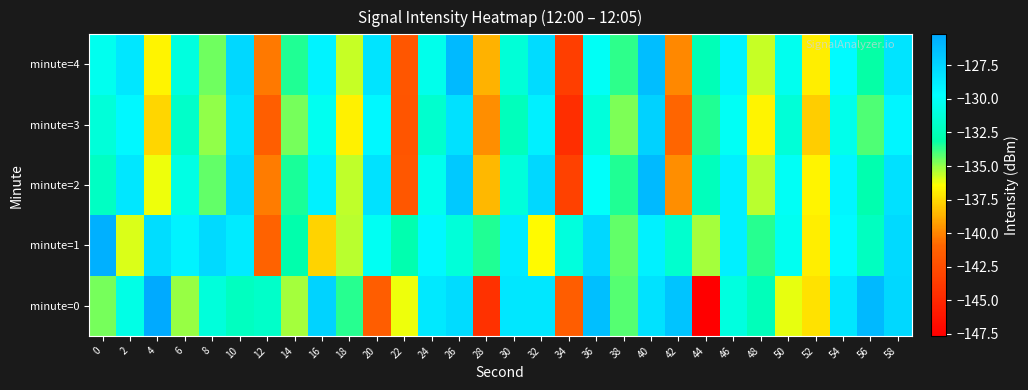

Reading left to right, extract all data points from this chart.

minute=0: 0=-134.6	2=-130.7	4=-125.2	6=-135.0	8=-131.2	10=-132.2	12=-131.8	14=-135.2	16=-127.5	18=-133.5	20=-141.4	22=-136.2	24=-128.6	26=-127.9	28=-144.4	30=-128.5	32=-128.5	34=-141.5	36=-126.4	38=-134.1	40=-128.2	42=-126.6	44=-147.7	46=-130.9	48=-132.4	50=-136.1	52=-137.3	54=-128.5	56=-126.1	58=-127.6
minute=1: 0=-125.5	2=-136.0	4=-127.9	6=-129.1	8=-127.8	10=-128.6	12=-141.1	14=-132.9	16=-137.7	18=-135.5	20=-130.1	22=-132.9	24=-129.3	26=-131.2	28=-133.5	30=-128.8	32=-136.5	34=-131.0	36=-127.7	38=-134.3	40=-129.0	42=-131.7	44=-135.2	46=-128.9	48=-133.6	50=-130.2	52=-136.9	54=-129.5	56=-132.1	58=-127.8
minute=2: 0=-132.1	2=-128.5	4=-136.2	6=-130.8	8=-134.4	10=-127.6	12=-140.2	14=-133.4	16=-129.0	18=-135.6	20=-128.2	22=-141.8	24=-130.4	26=-126.9	28=-138.5	30=-131.1	32=-127.7	34=-143.3	36=-129.9	38=-133.5	40=-126.1	42=-139.7	44=-132.3	46=-128.9	48=-135.5	50=-130.1	52=-136.7	54=-129.3	56=-132.9	58=-128.1
minute=3: 0=-131.2	2=-129.4	4=-137.6	6=-131.8	8=-135.0	10=-128.2	12=-141.4	14=-134.6	16=-130.2	18=-136.8	20=-129.4	22=-142.0	24=-131.6	26=-128.1	28=-139.7	30=-132.3	32=-128.9	34=-144.5	36=-131.1	38=-134.7	40=-127.3	42=-140.9	44=-133.5	46=-130.1	48=-136.7	50=-131.3	52=-137.9	54=-130.5	56=-134.1	58=-129.3
minute=4: 0=-130.3	2=-128.5	4=-136.7	6=-130.9	8=-134.5	10=-127.7	12=-140.3	14=-133.5	16=-129.1	18=-135.7	20=-128.3	22=-141.9	24=-130.5	26=-126.1	28=-138.7	30=-131.3	32=-127.9	34=-143.5	36=-130.1	38=-133.7	40=-126.3	42=-139.9	44=-132.5	46=-129.1	48=-135.7	50=-130.3	52=-136.9	54=-129.5	56=-133.1	58=-128.3